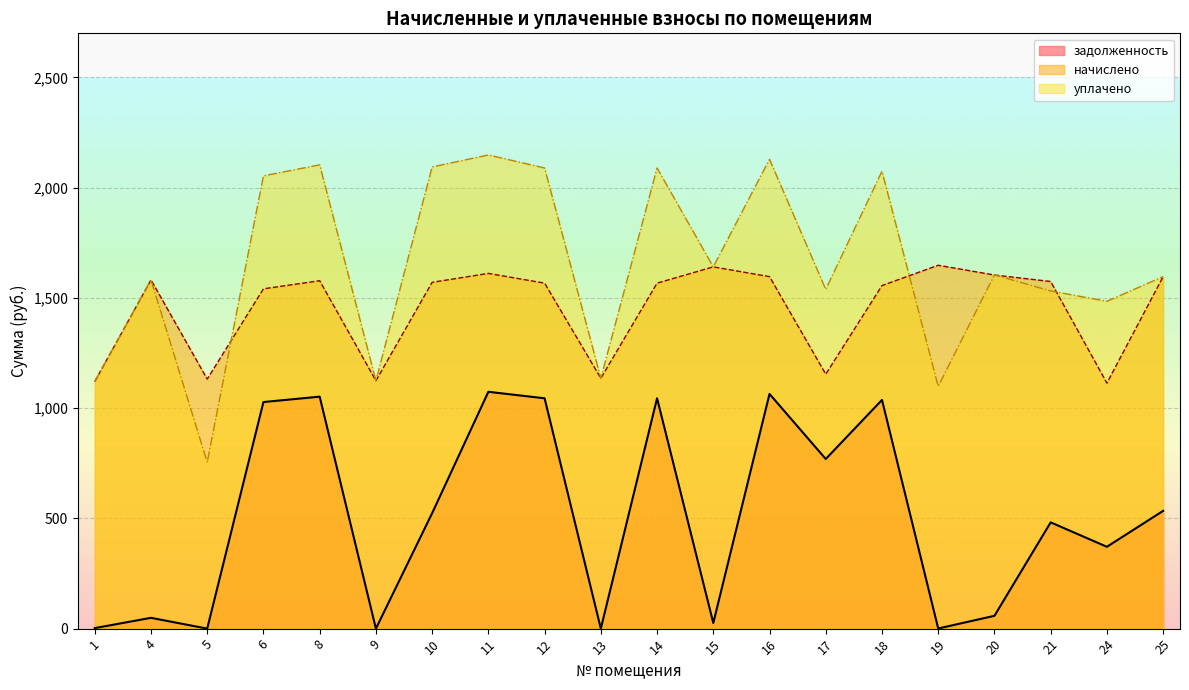

Rank the series at 4 from lowest to highest value.

задолженность, начислено, уплачено